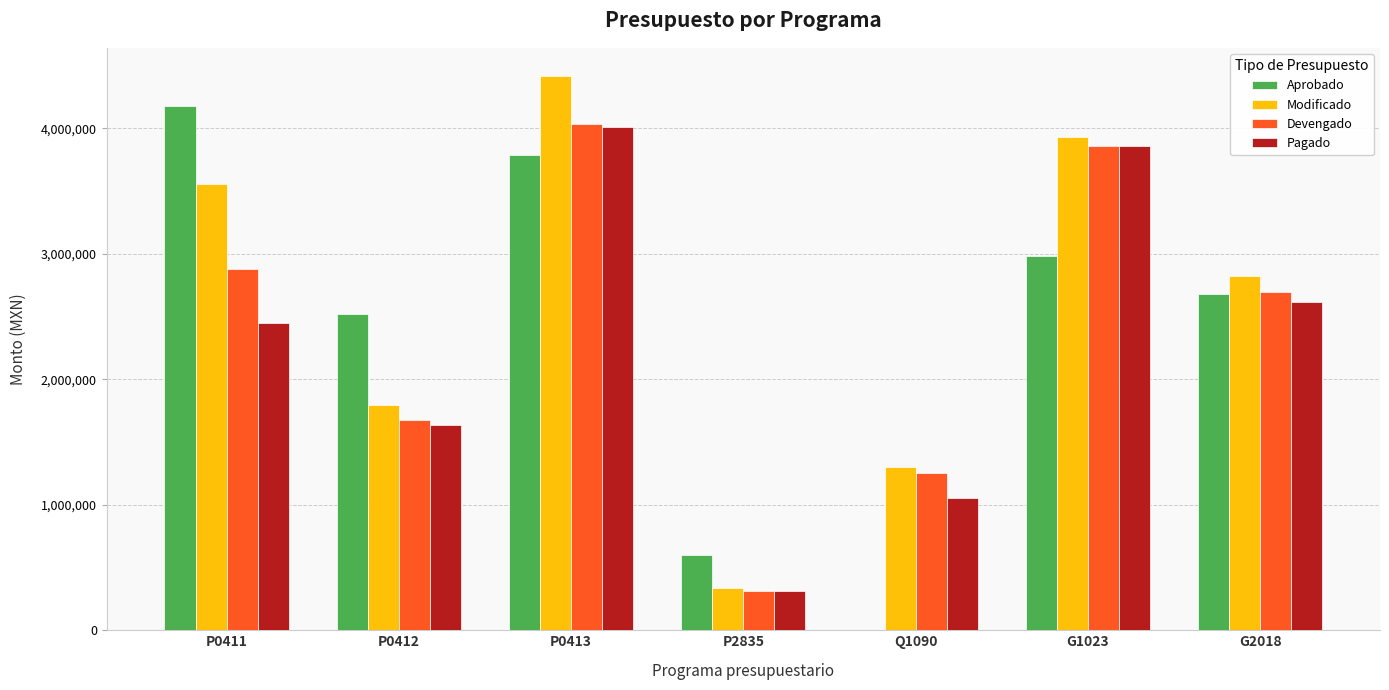

What is the approximate value of Devengado at P0413?

4035710.0